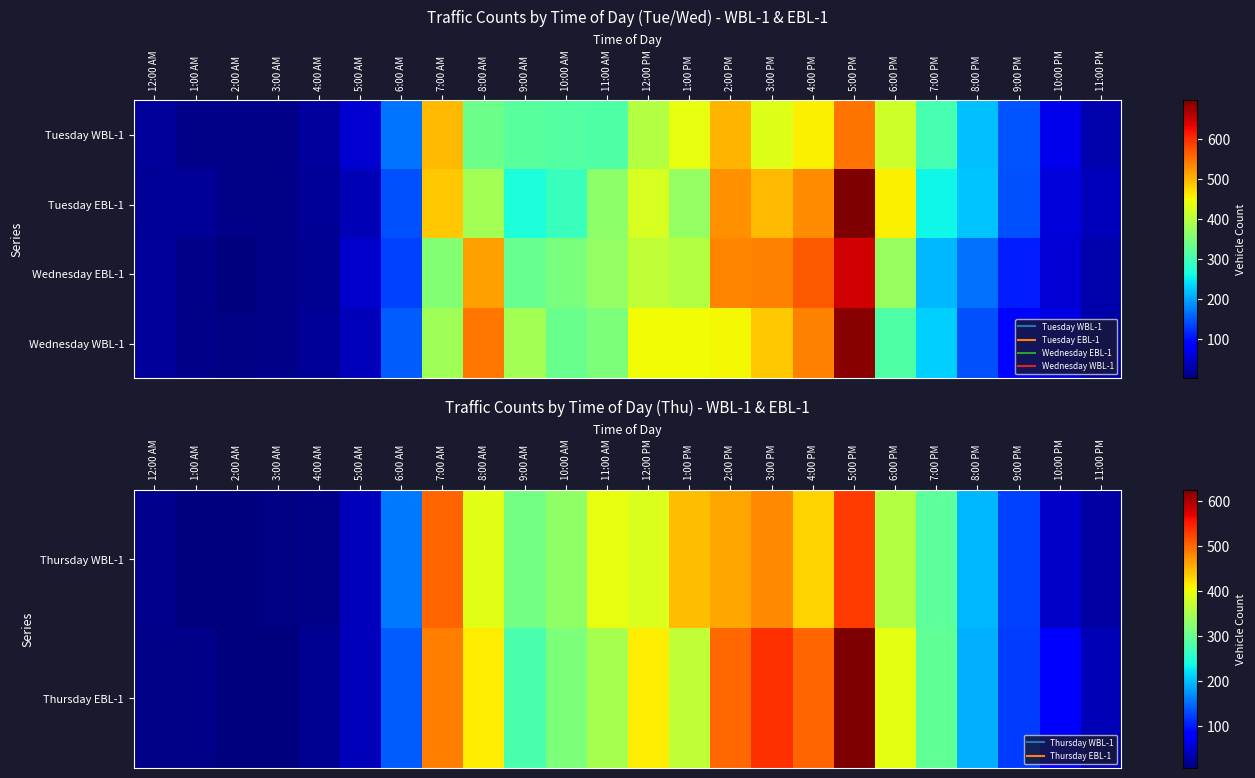

At which label is Thursday WBL-1 closest to 268?

7:00 PM